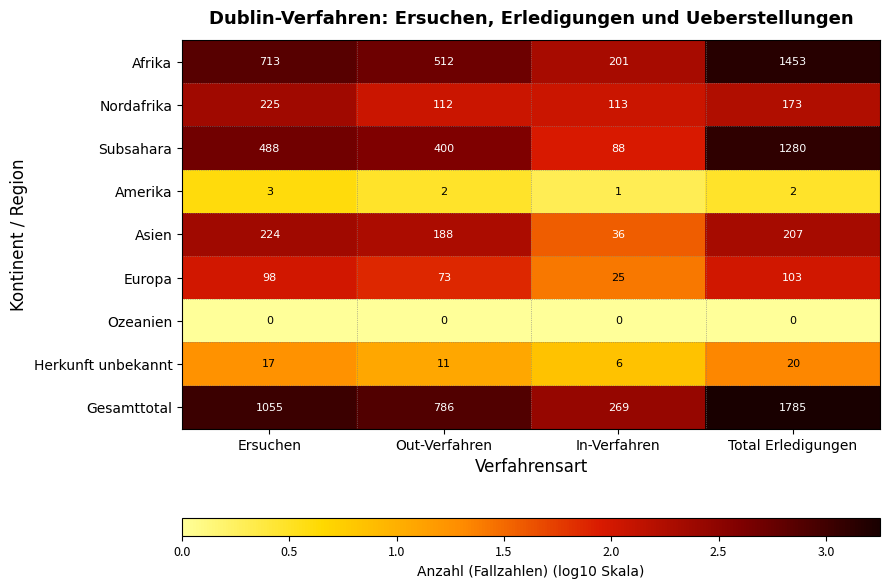

Which series has the largest range (max minus min)?

Gesamttotal